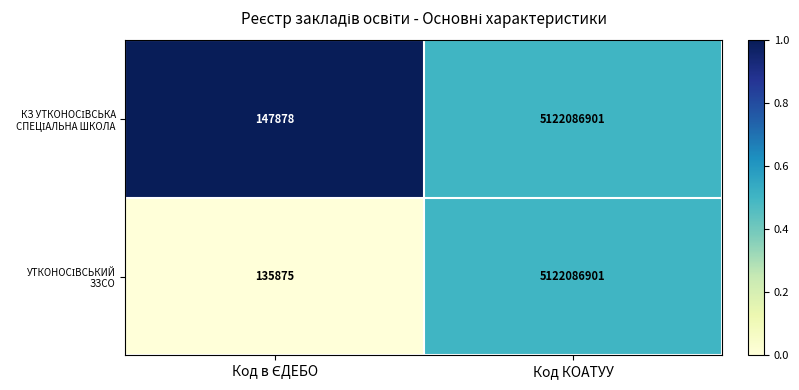

At which category is the sum across all series the highest?

Код КОАТУУ